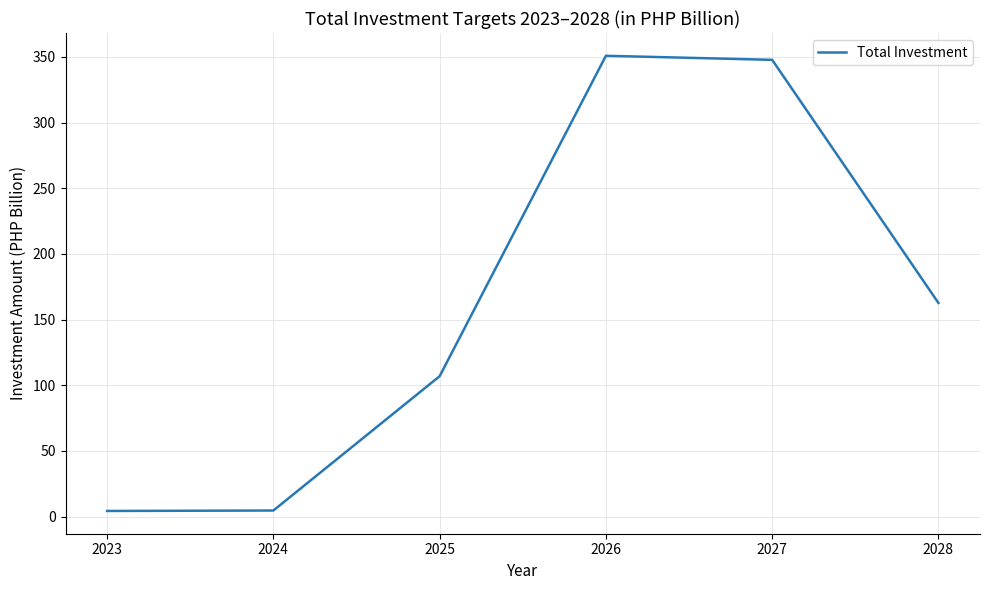

What is the sum of the values at 2026 and 2028?

513.6